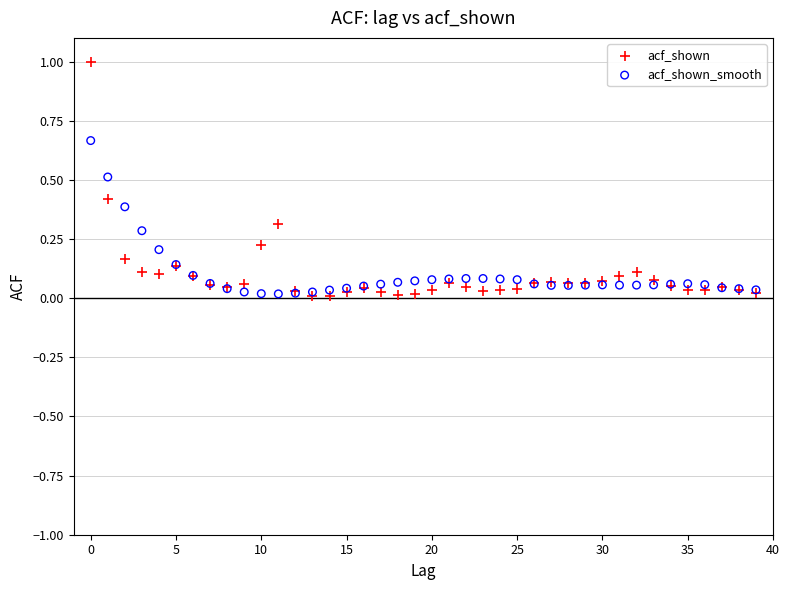

Which series reaches the maximum Y coordinate?

acf_shown